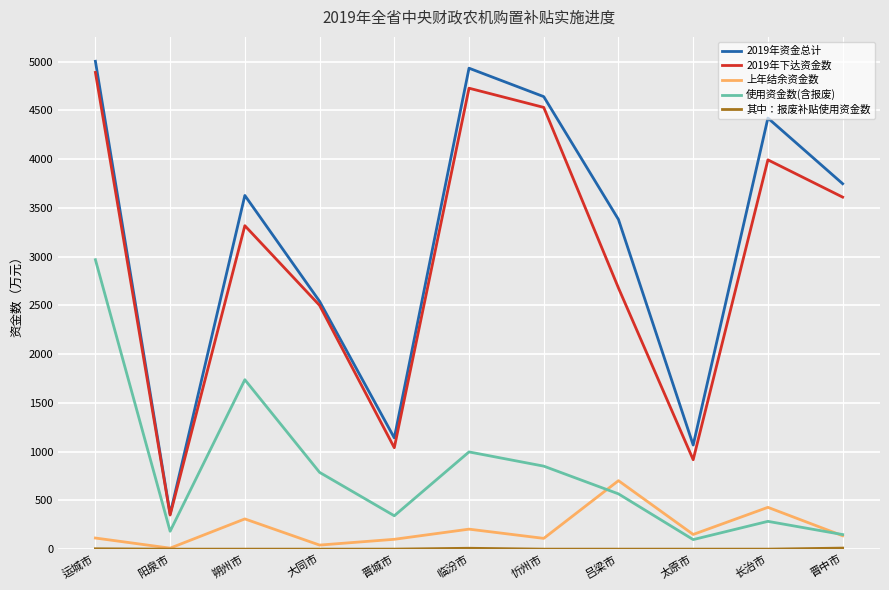

What is the difference between the highest and lowest values at 长治市?

4420.6